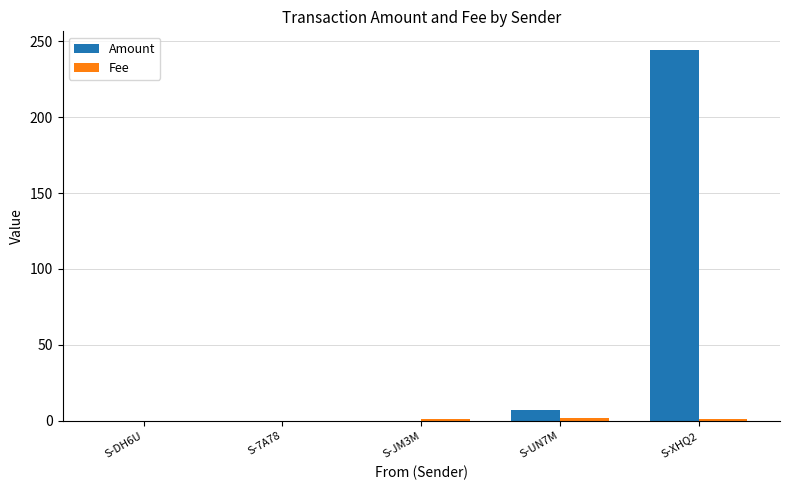

What is the average value of the Amount series?

50.3